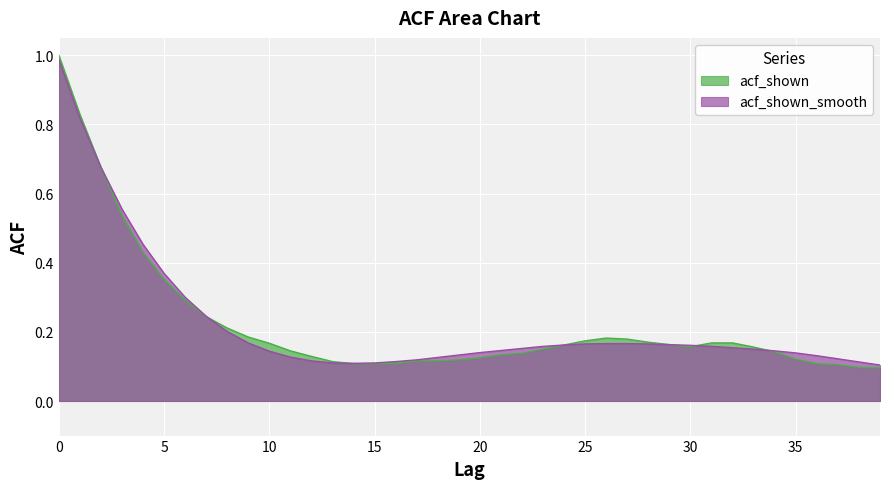

Between which two adjacent categories do acf_shown and acf_shown_smooth first intersect?

7 and 8